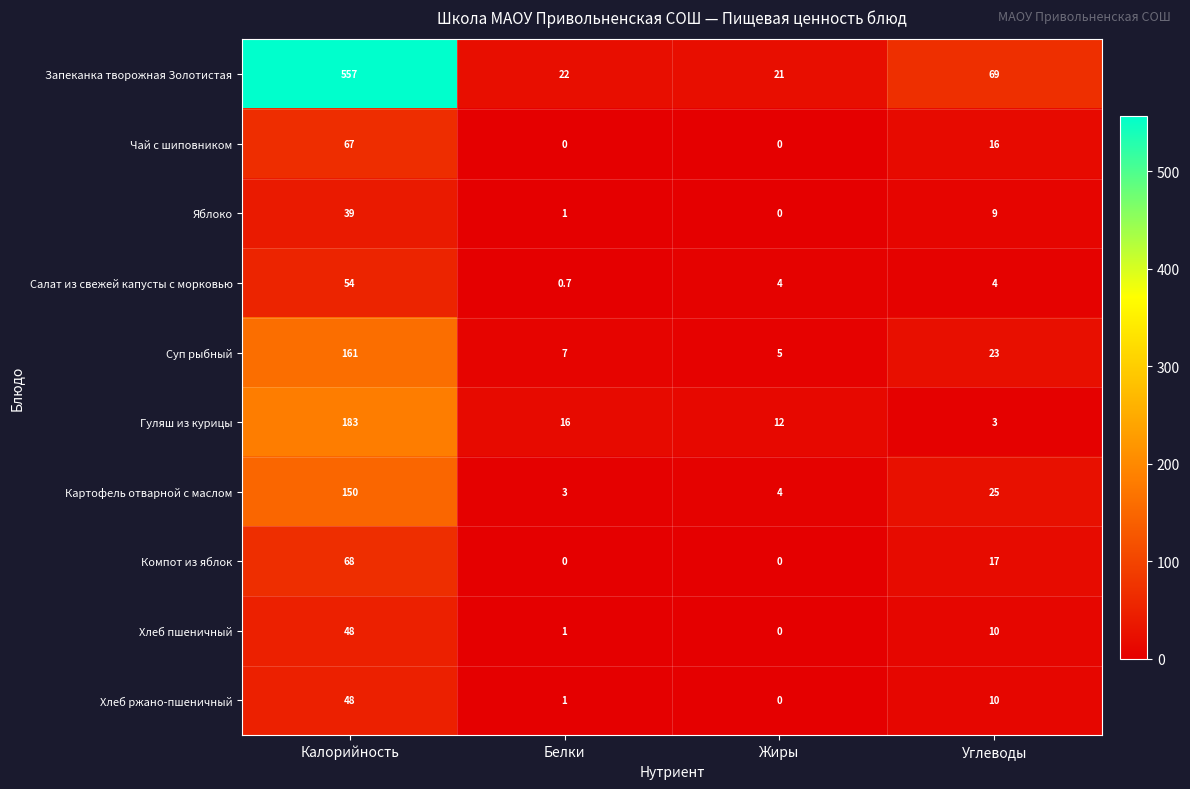

At how many categories does at least one series exceed 229?

1